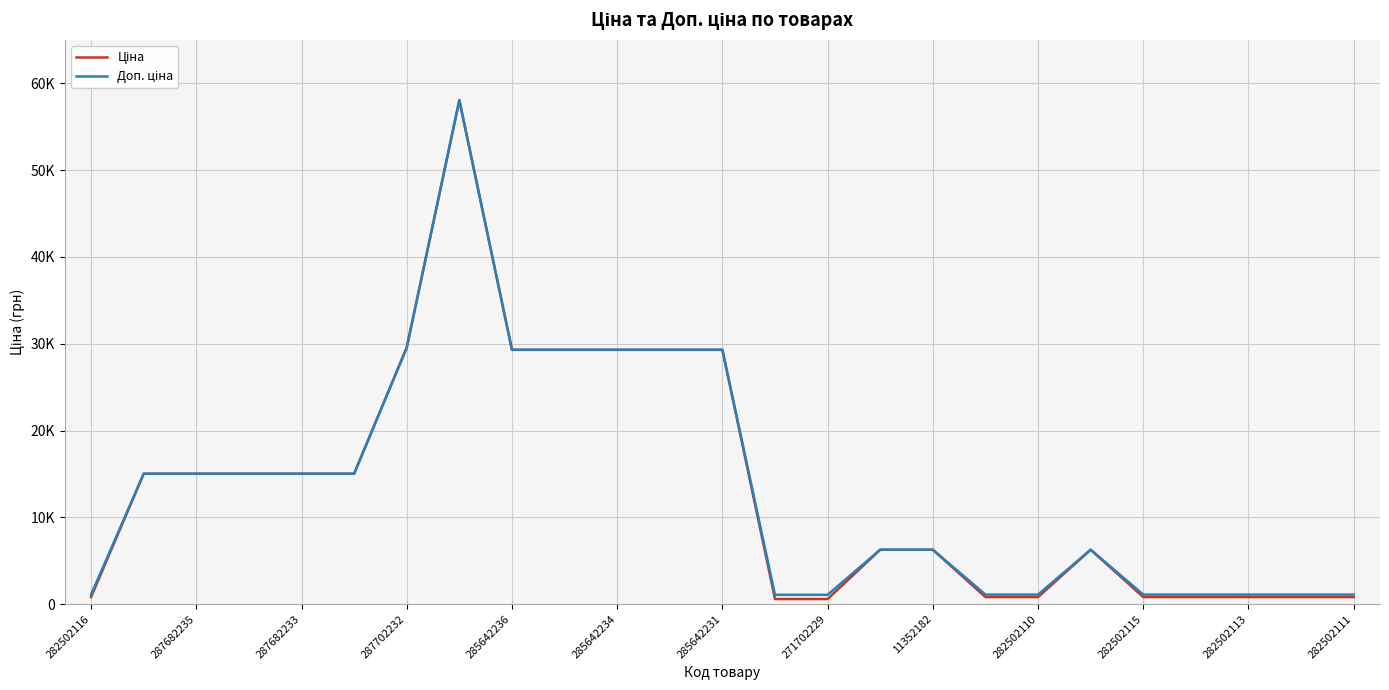

What is the difference between the second highest and second lowest values in the Ціна series?

28963.0